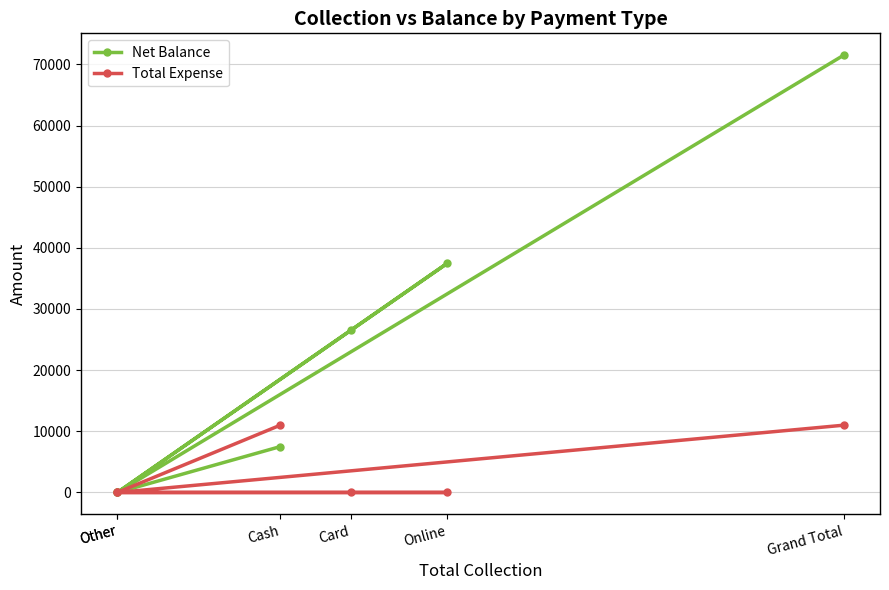

At how many categories does at least one series exceed 26373?

3